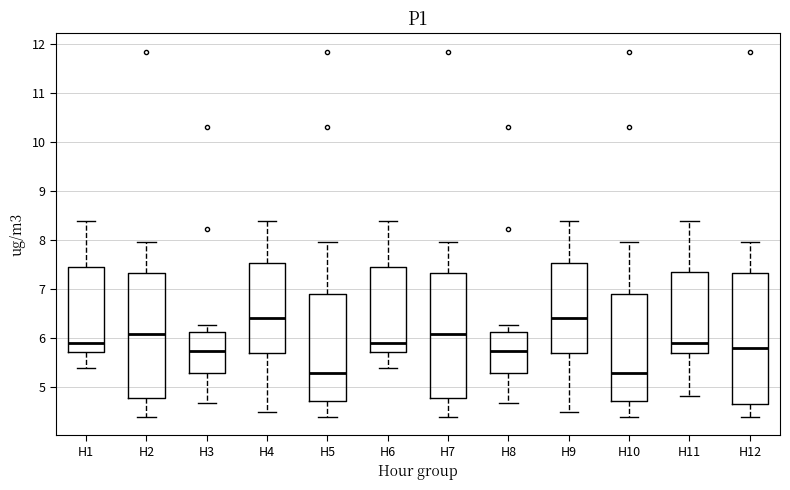

Where does the upper whisker of the box for H2 end on the y-axis? The values are not printed on the chart, so give them approximately, as read against the axis.

8.0